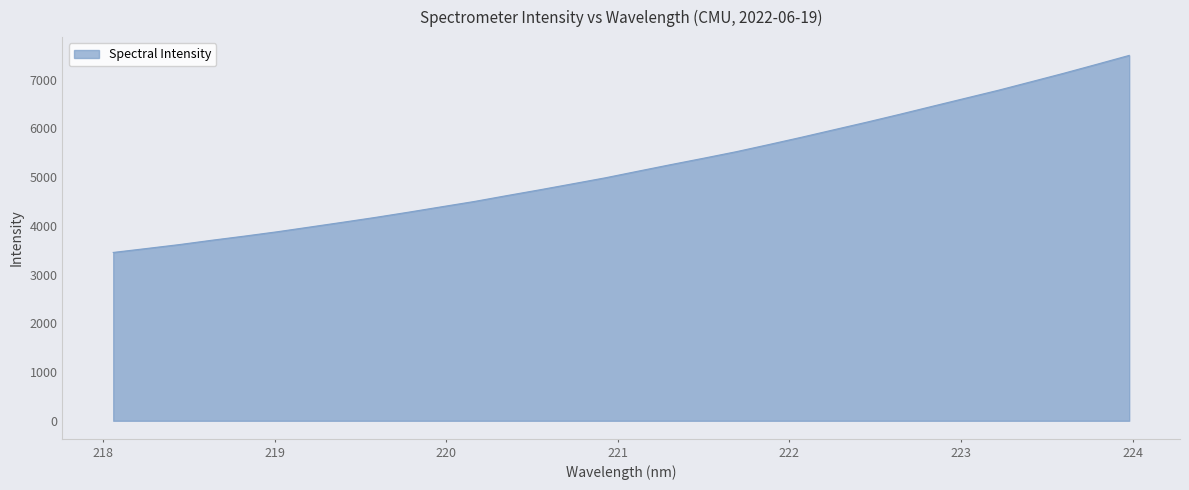

What is the minimum value shown in the chart?

3455.6